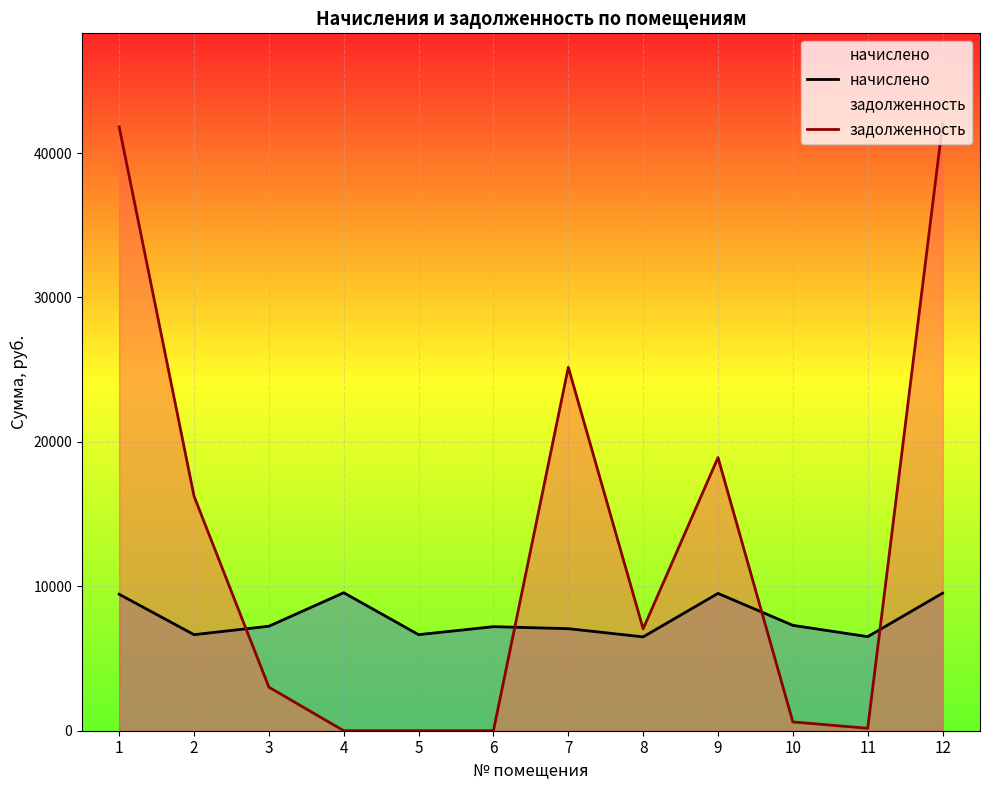

How many lines are shown in the chart?

2